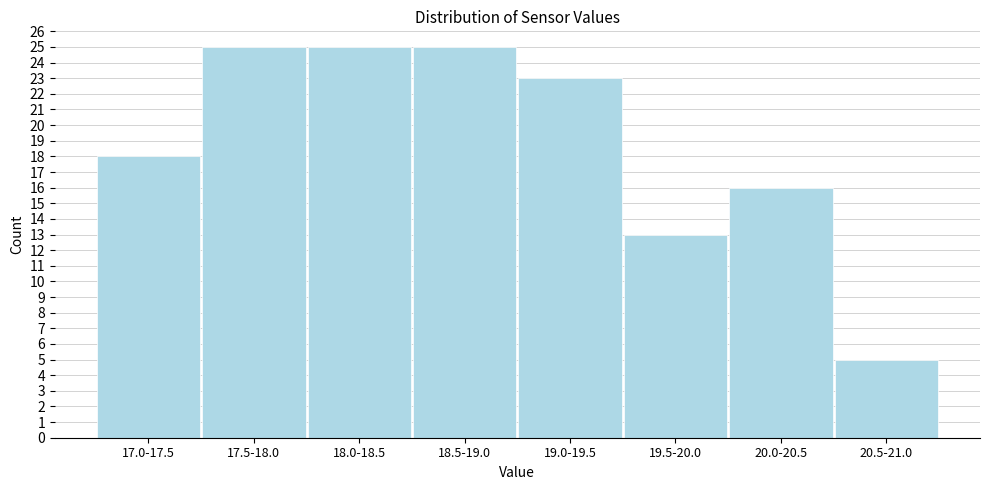

Reading left to right, list all the values displayed in this chart.

17.0-17.5=18	17.5-18.0=25	18.0-18.5=25	18.5-19.0=25	19.0-19.5=23	19.5-20.0=13	20.0-20.5=16	20.5-21.0=5